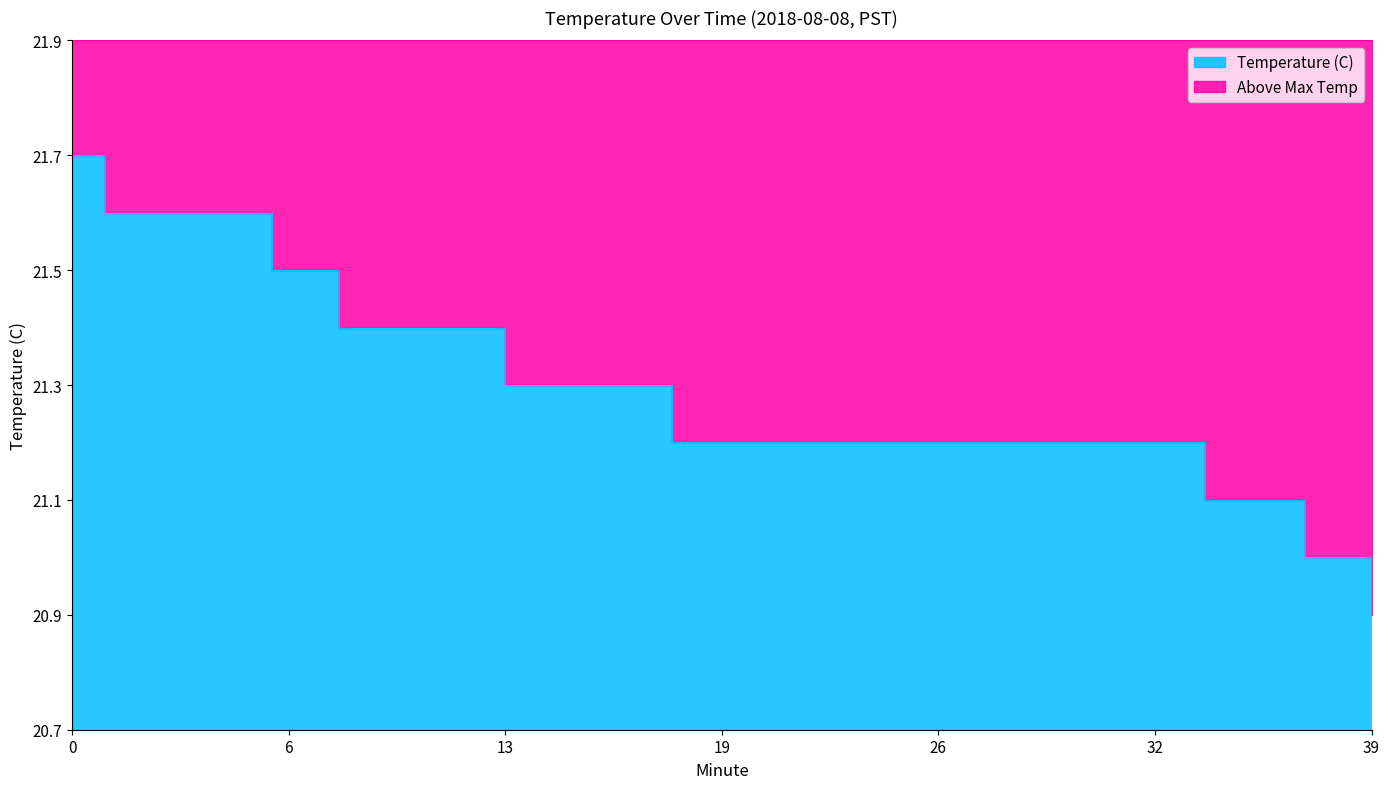

At which label is the value closest to 21?

37